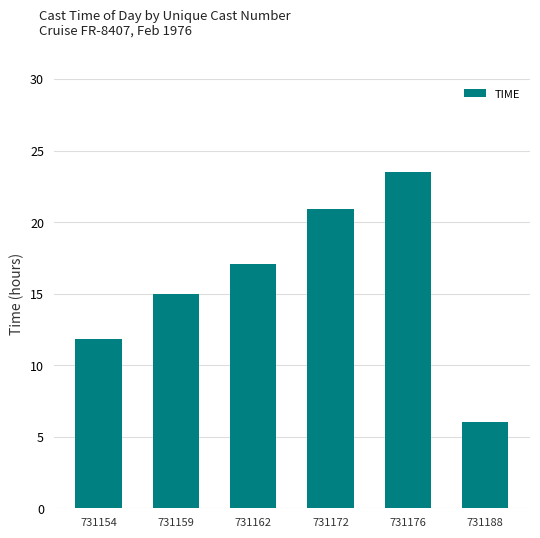

Is it true that the value at 731176 is 36.2?

False